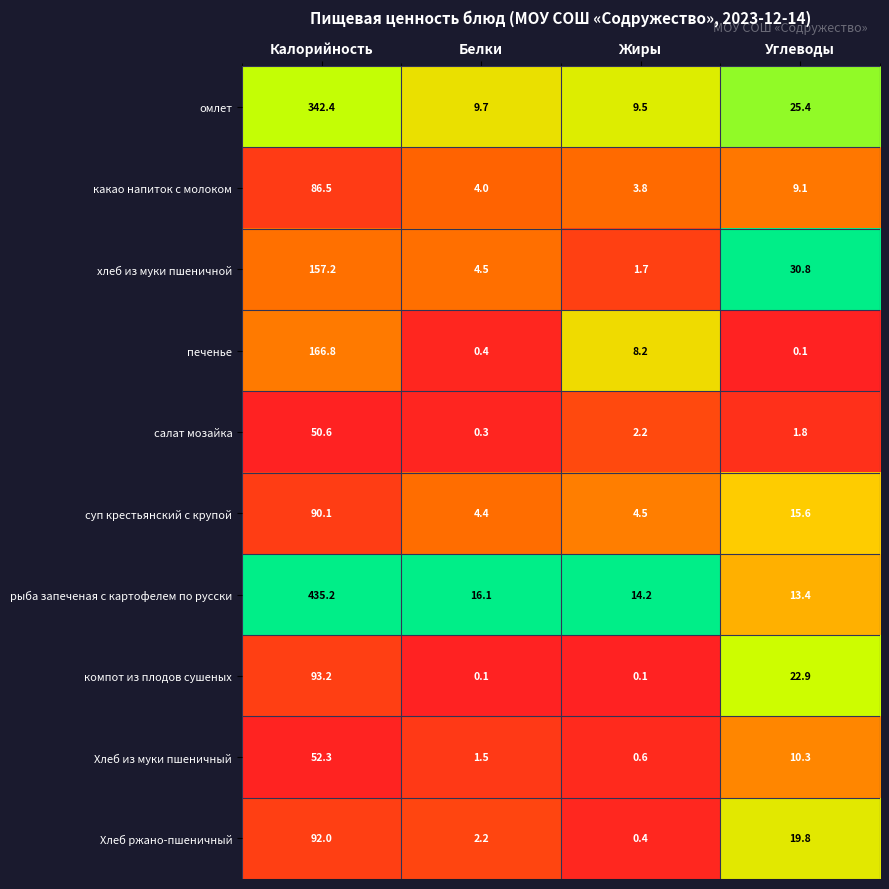

Which label corresponds to the largest value in the chart?

Калорийность